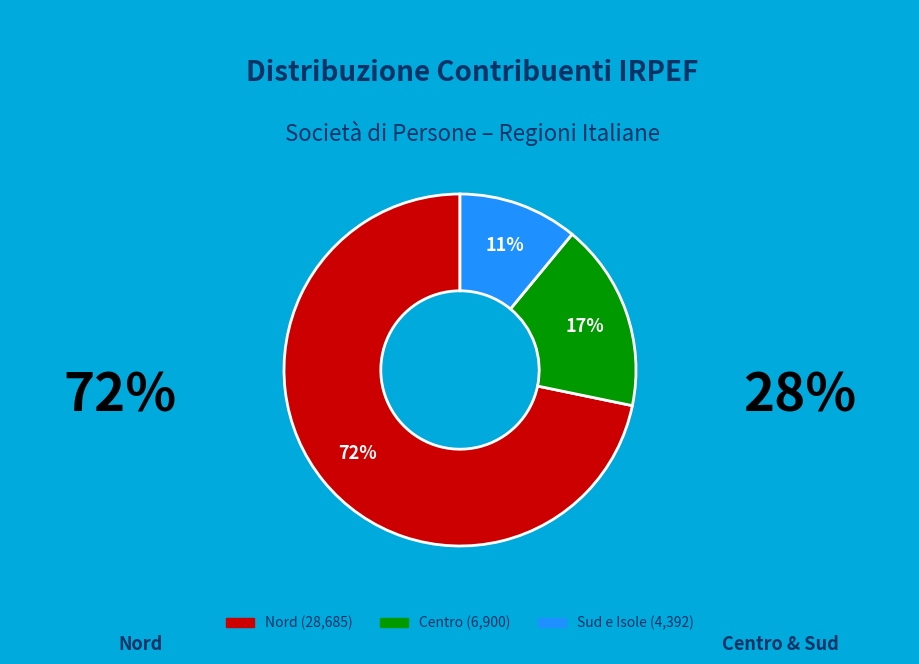

To the nearest percent, what is the difference between the largest and smallest slice percentages?

61%